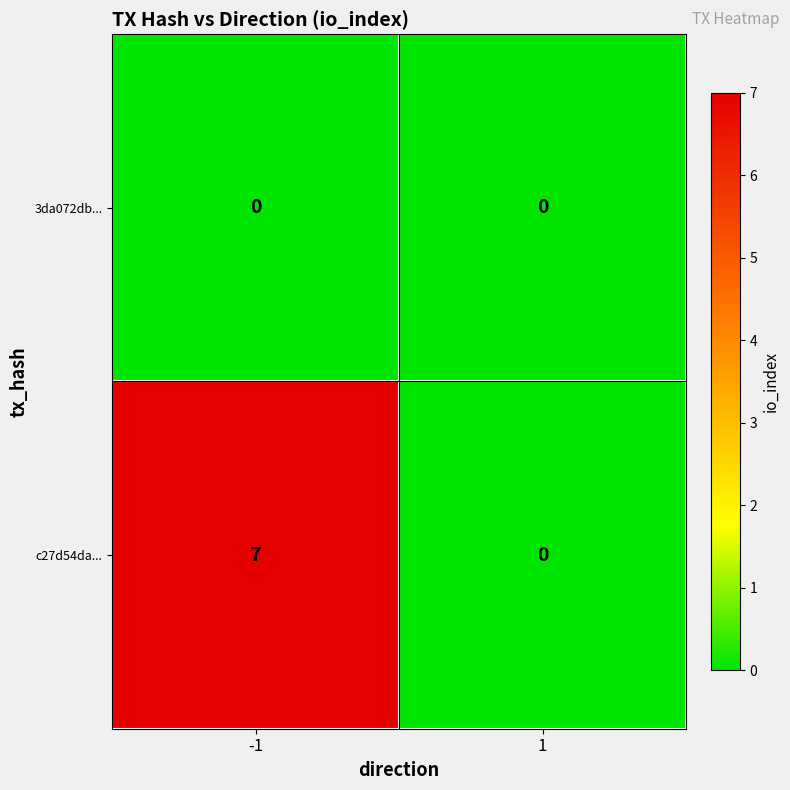

At -1, list the series in order from largest to smallest.

c27d54da..., 3da072db...